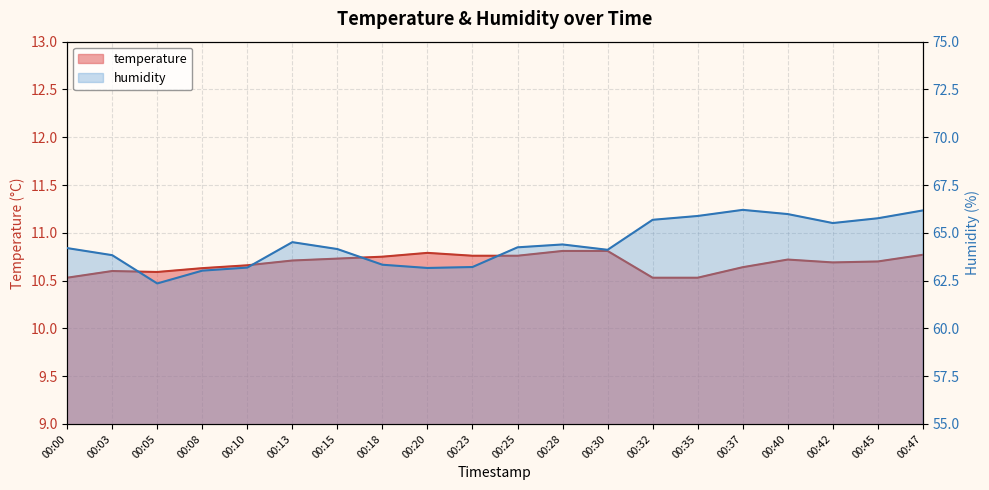

At how many categories does at least one series exceed 18?

20